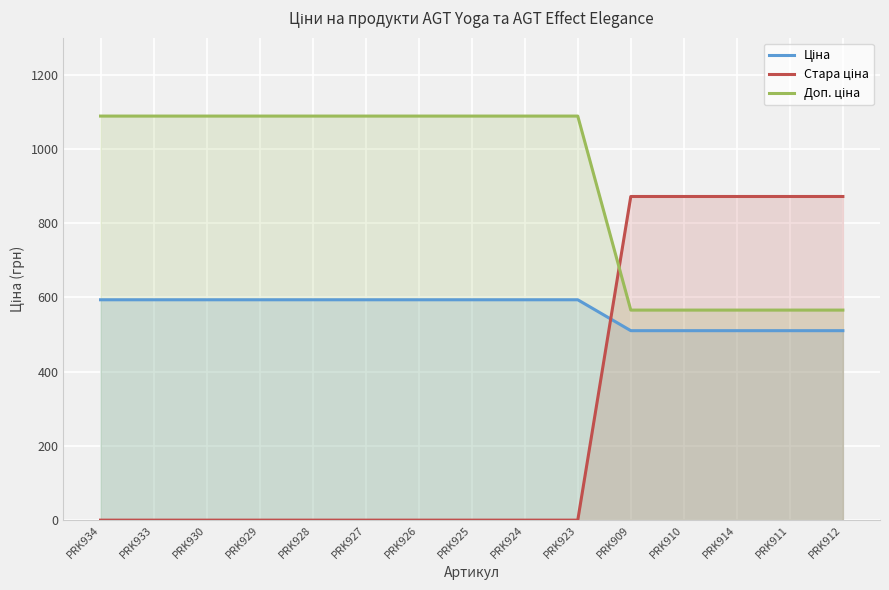

Does the chart display data point markers on the line(s)?

No